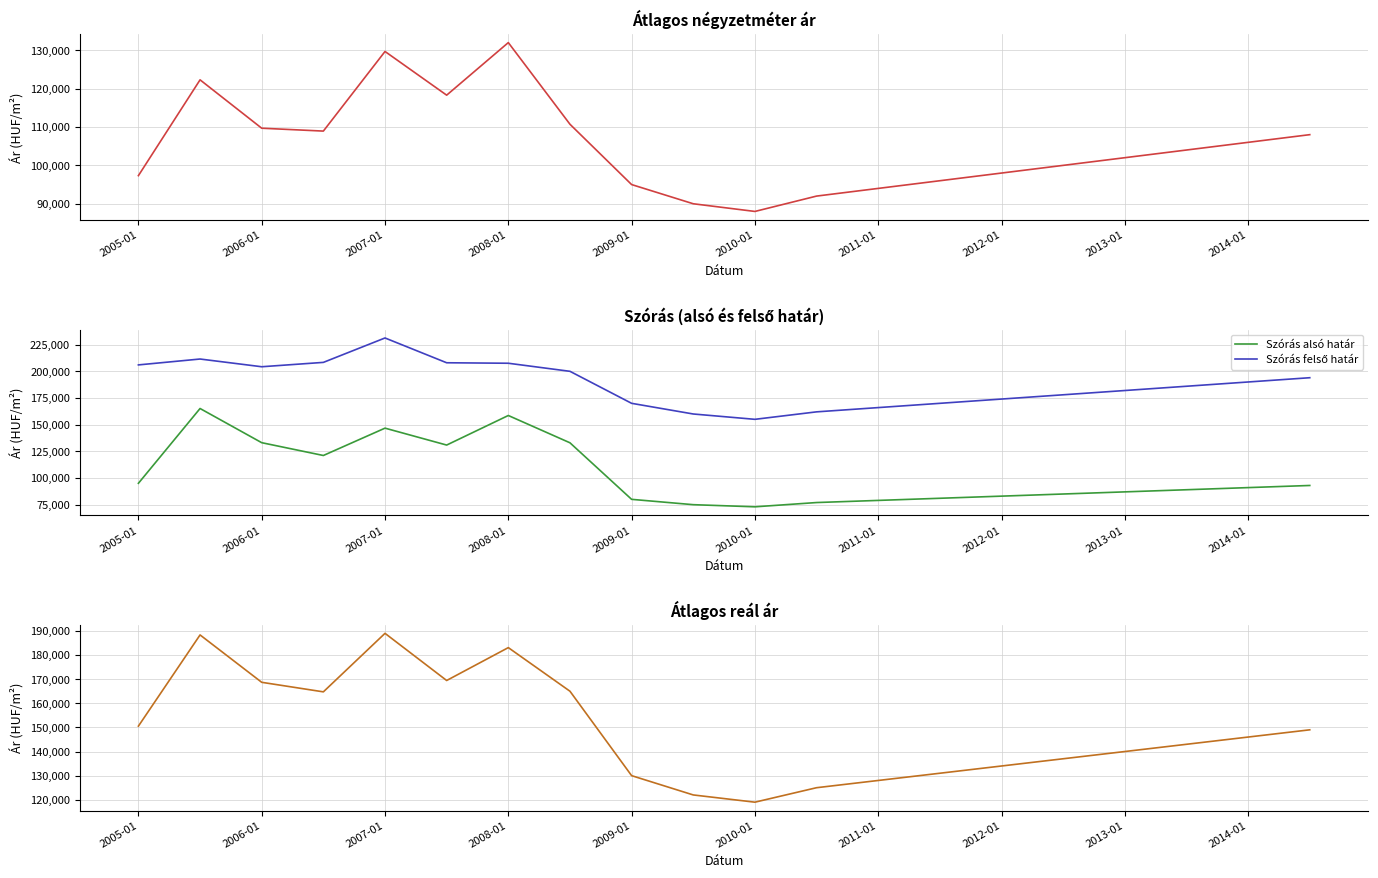

How many categories are shown in the chart?

20